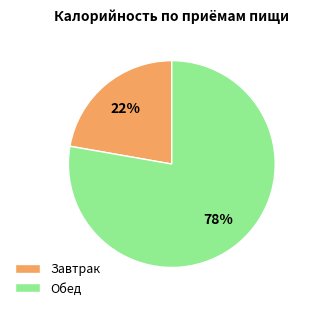

What is the majority slice?

Обед